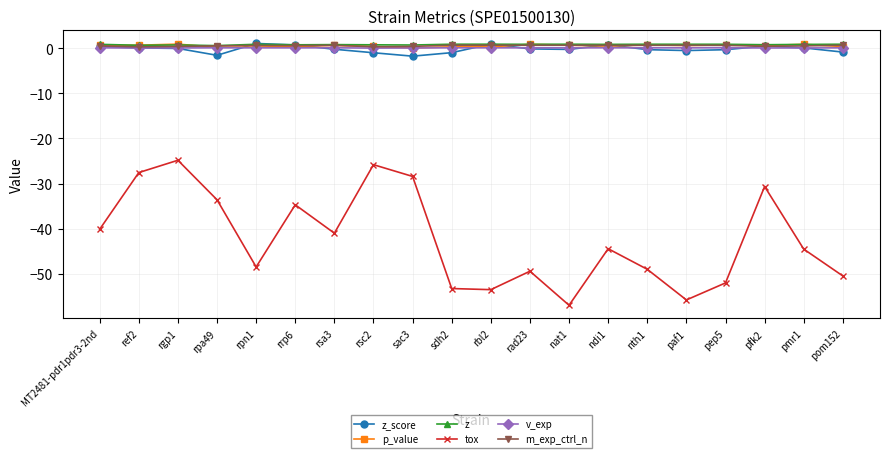

What position from the left is pom152?

20